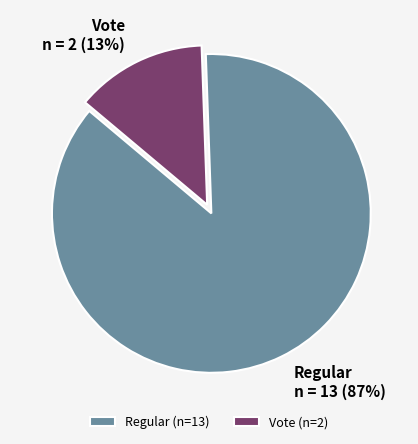

The Regular slice represents 87% of the pie. True or false?

True